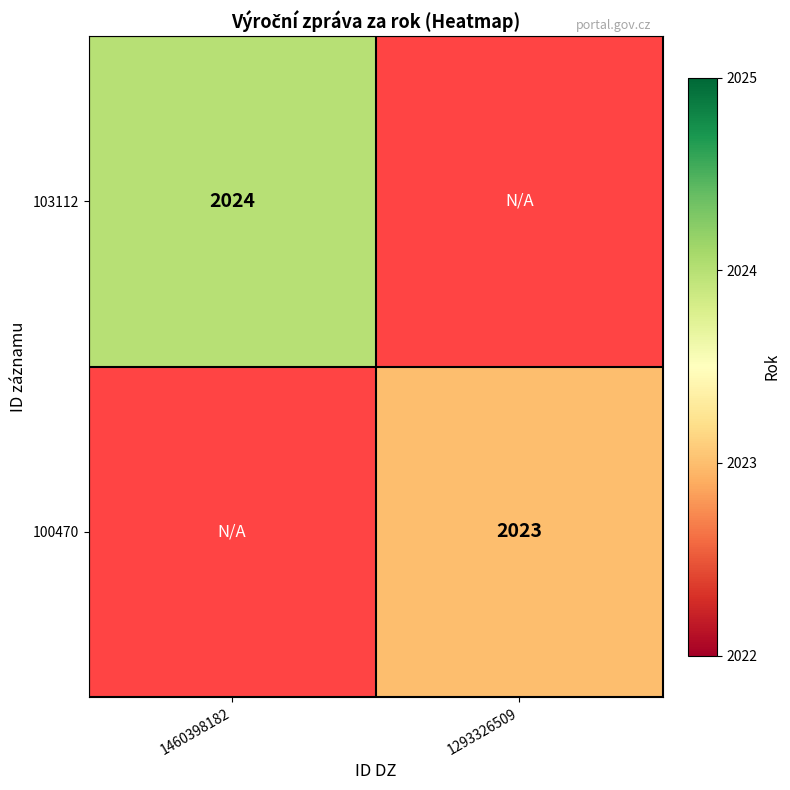

At how many categories does at least one series exceed 2023?

1